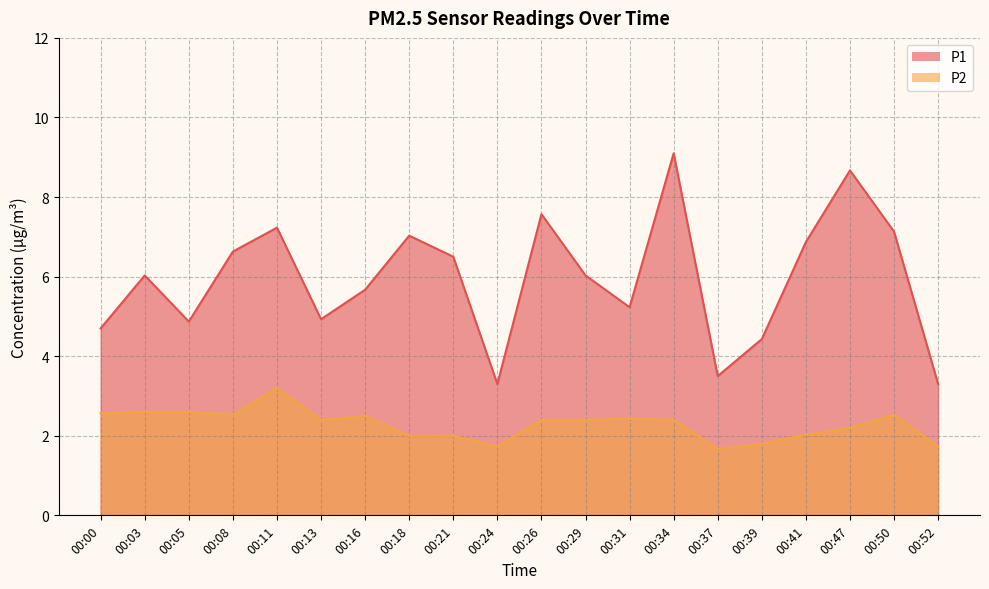

What are all the series names shown in the legend?

P1, P2